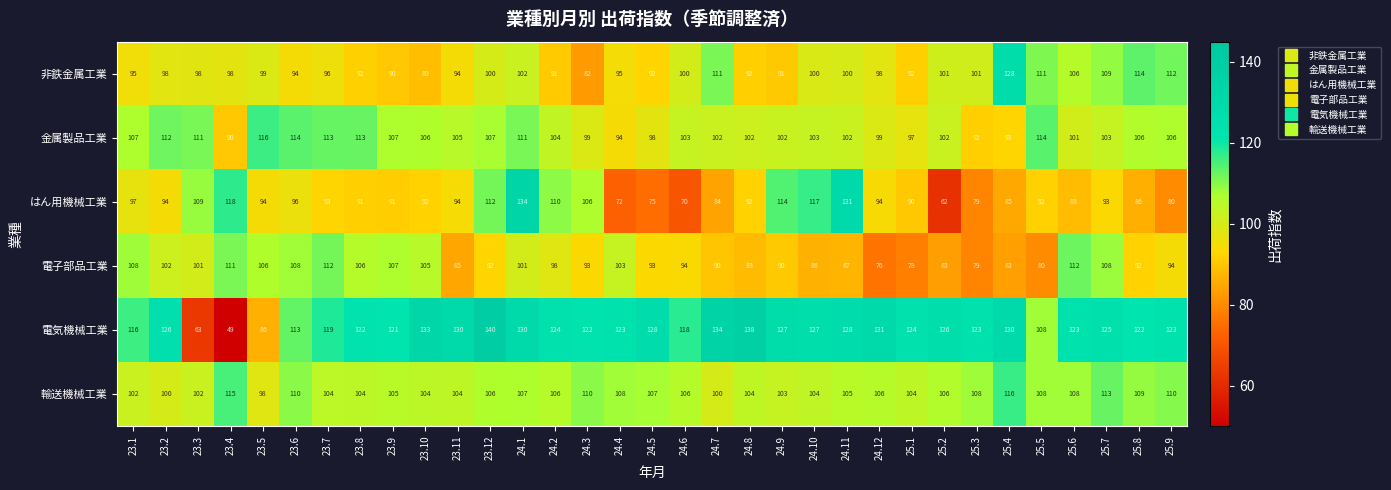

What is the maximum value for はん用機械工業?

134